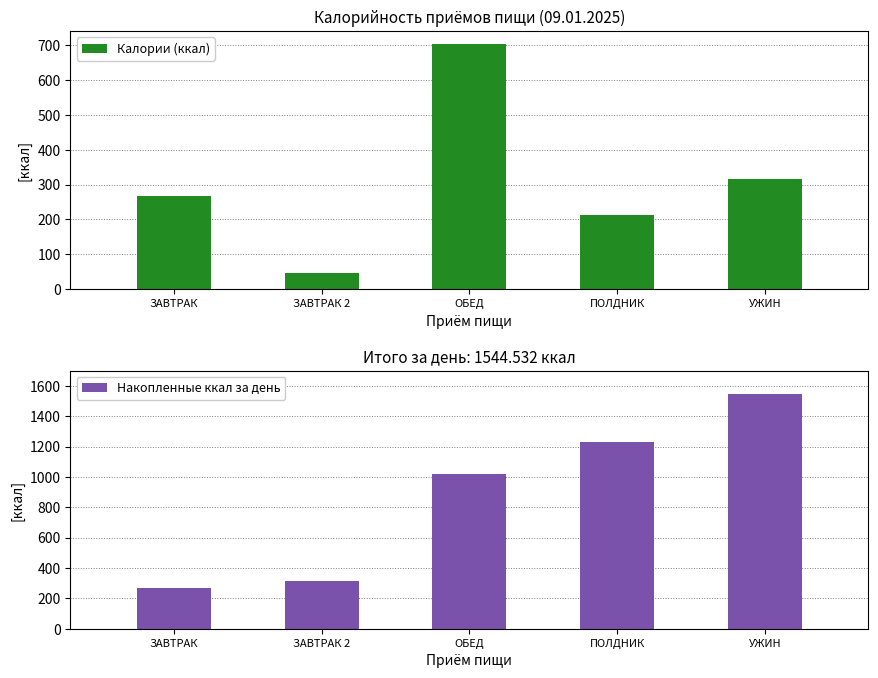

True or false: Накопленные ккал за день has a value of 1544.5 at УЖИН.

True